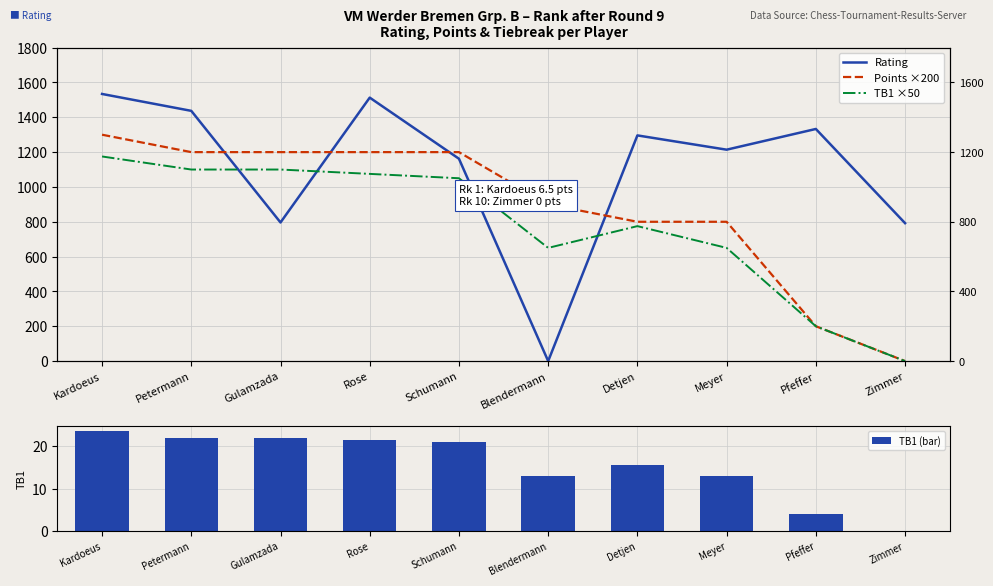

The value of TB1 (bar) at Gulamzada is 7.7. True or false?

False